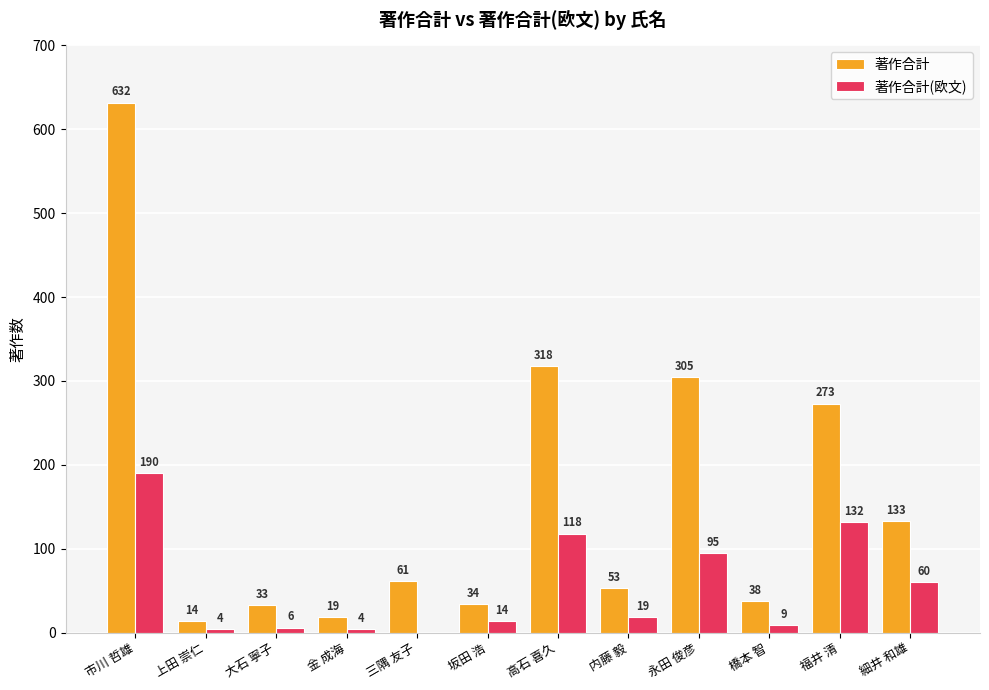

Is the value of 著作合計 at 市川 哲雄 greater than the value of 著作合計(欧文) at 坂田 浩?

Yes